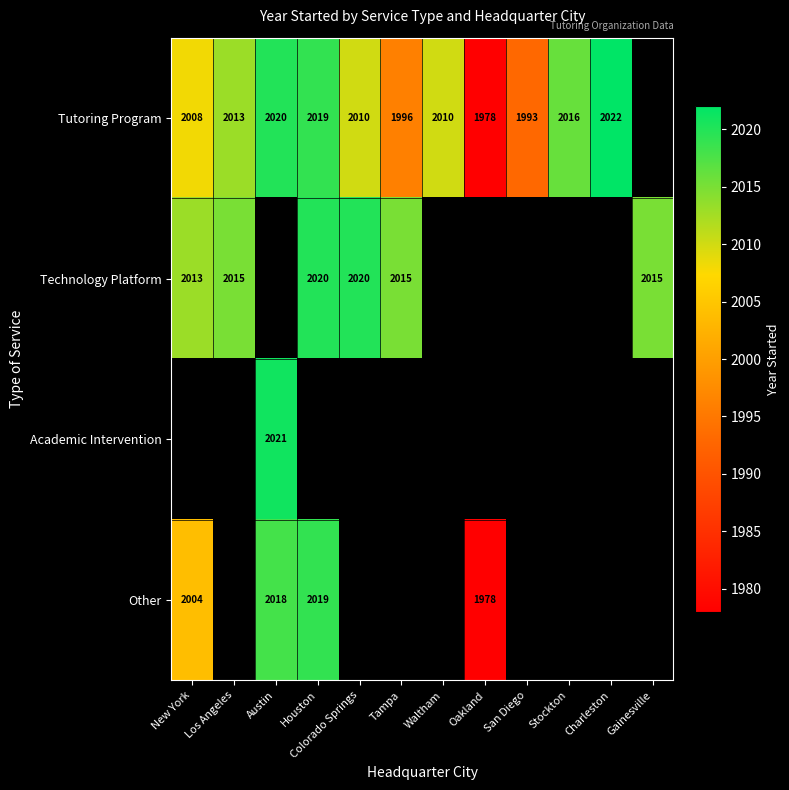

The value of Tutoring Program at Stockton is 411. True or false?

False